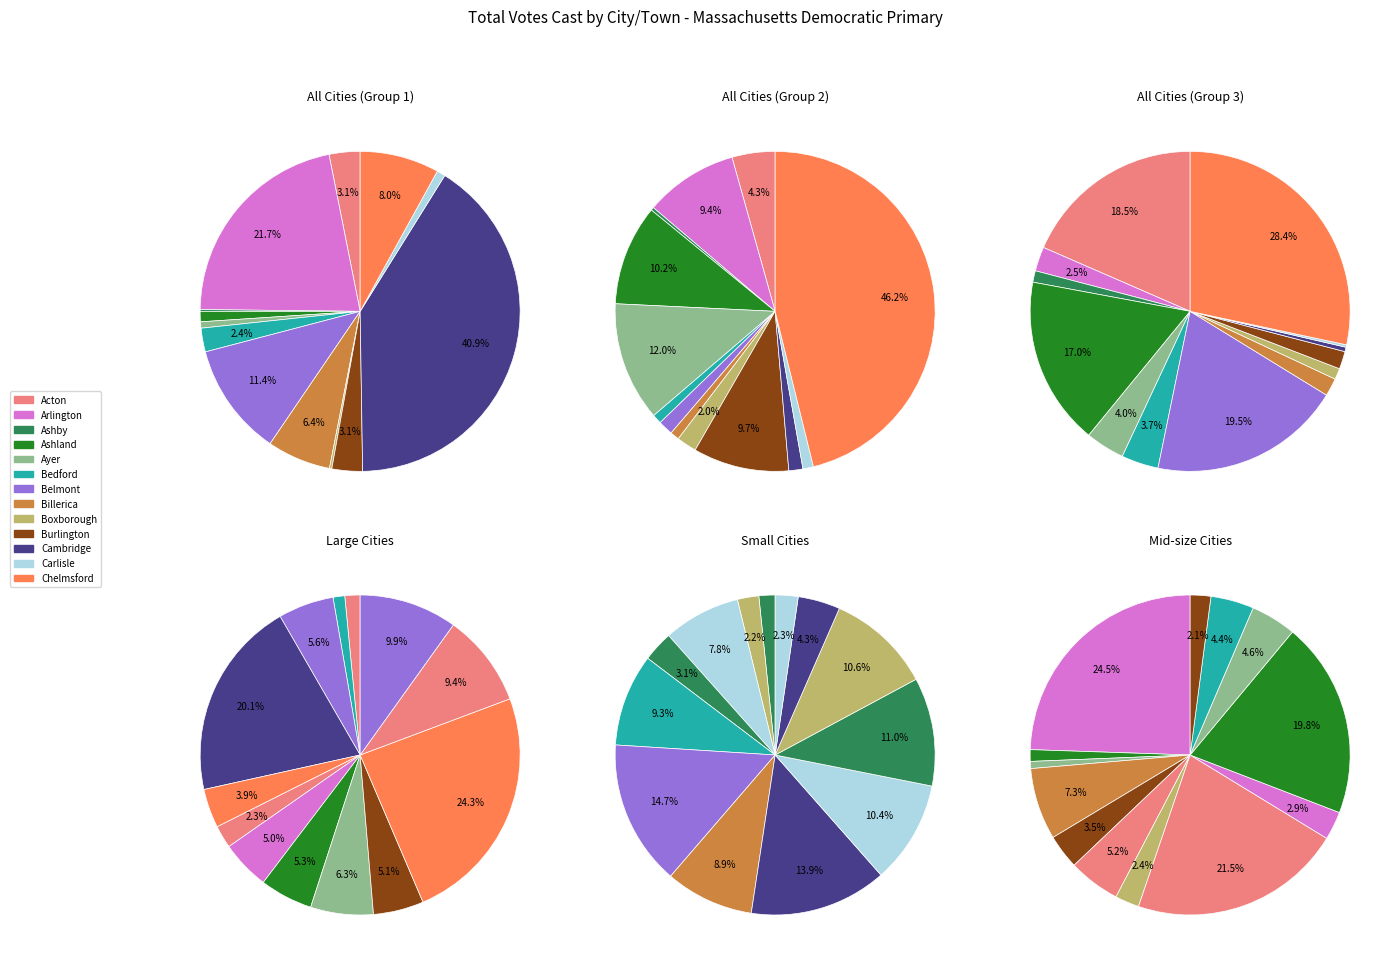

Approximately how many times larger is the value at Bedford compared to Boxborough?

10.2